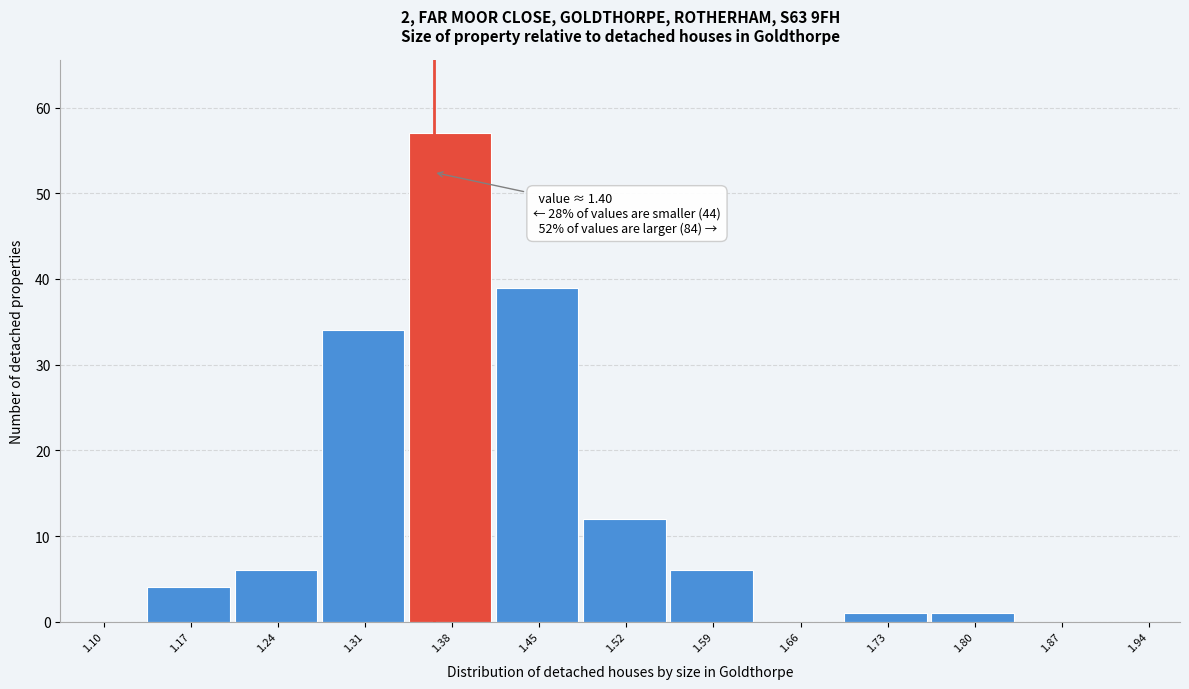

Reading left to right, what are all the values shown in this chart?

1.10=0	1.17=4	1.24=6	1.31=34	1.38=57	1.45=39	1.52=12	1.59=6	1.66=0	1.73=1	1.80=1	1.87=0	1.94=0